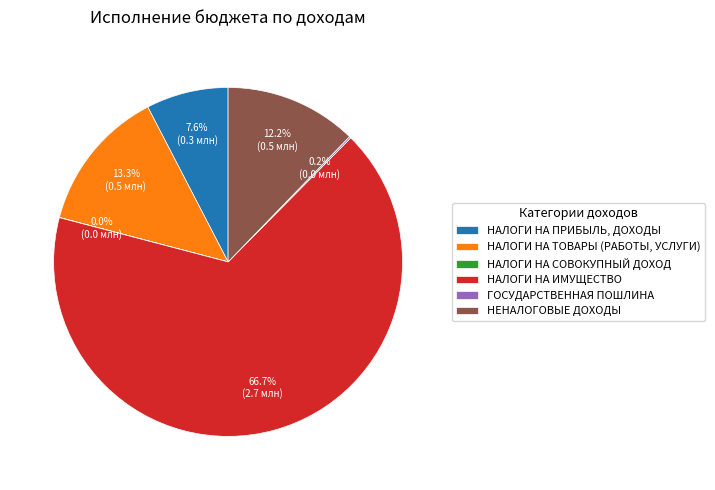

Is НАЛОГИ НА ИМУЩЕСТВО the majority of the pie?

Yes